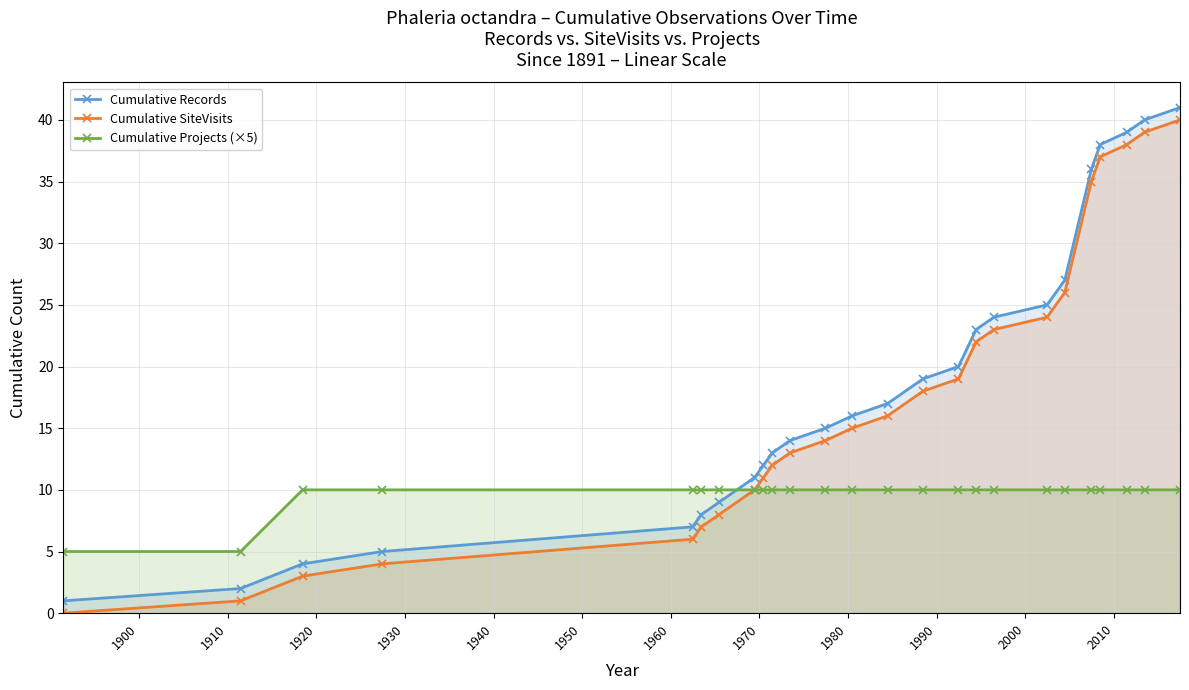

Is it true that Cumulative Records equals 27 at 19?

True